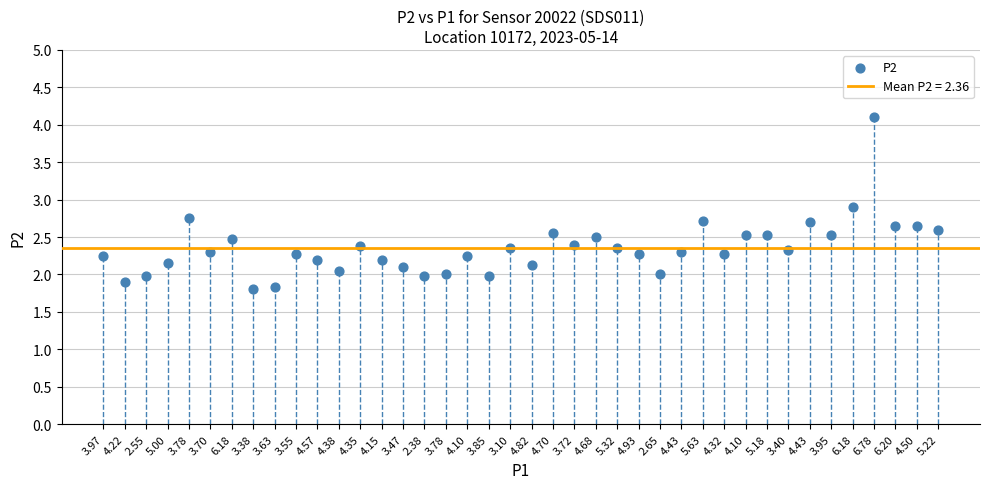

What is the range of Y values (max minus min)?

2.3